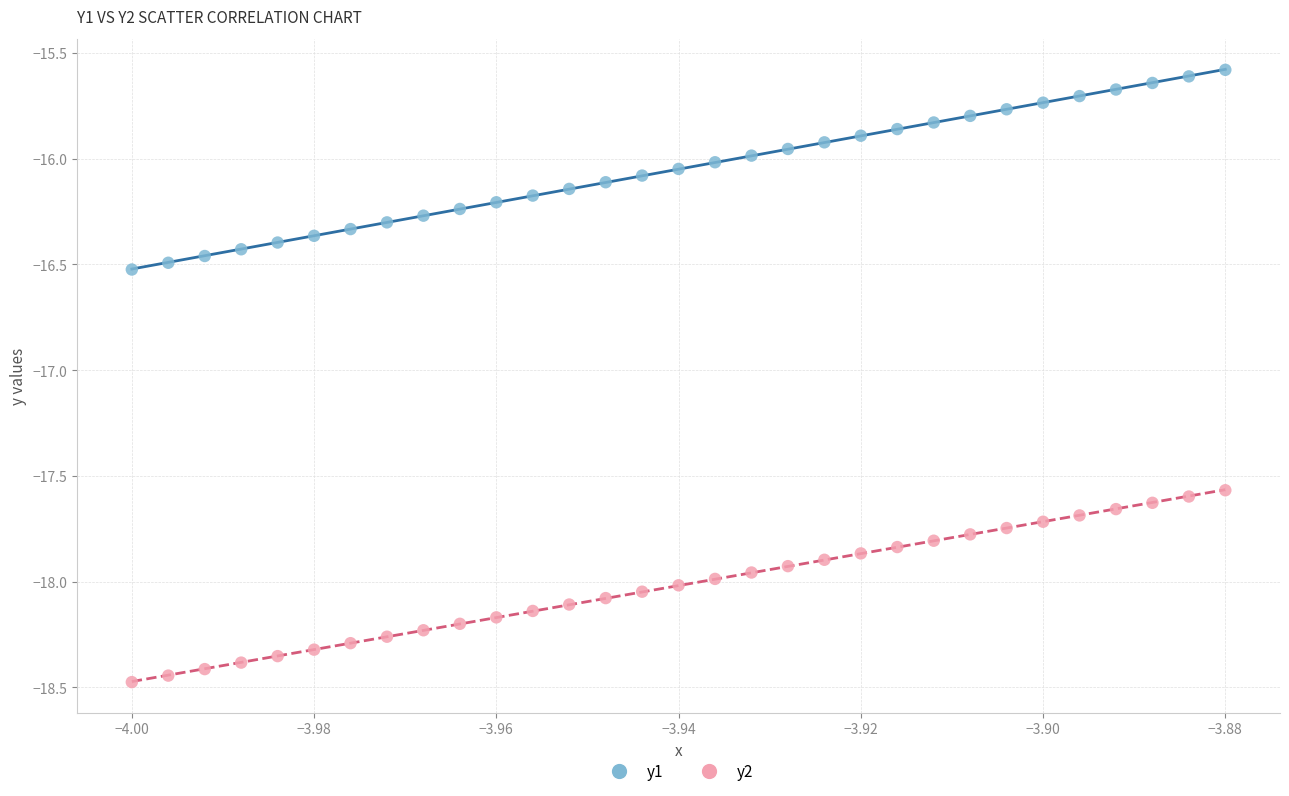

Which series reaches the maximum Y coordinate?

y1